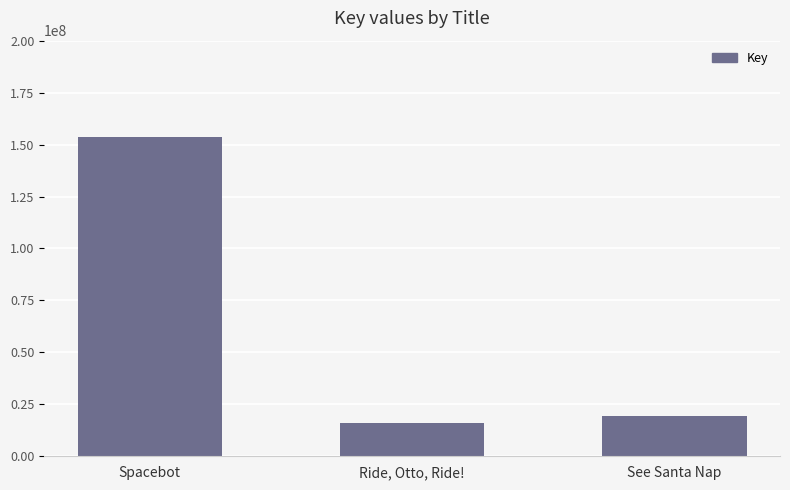

What is the value of the 1st bar from the left?

153726337